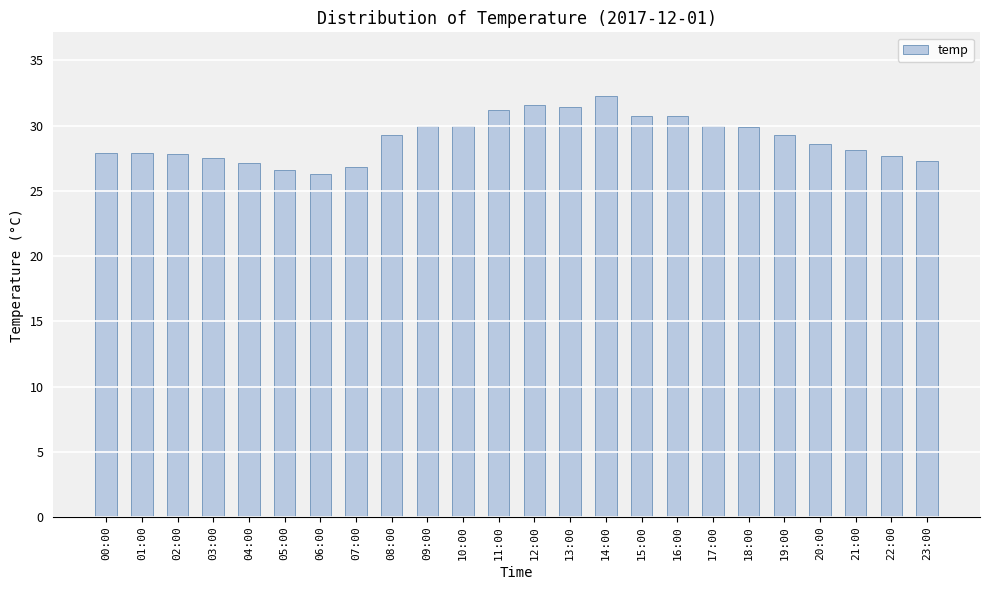

What is the smallest value displayed?

26.3